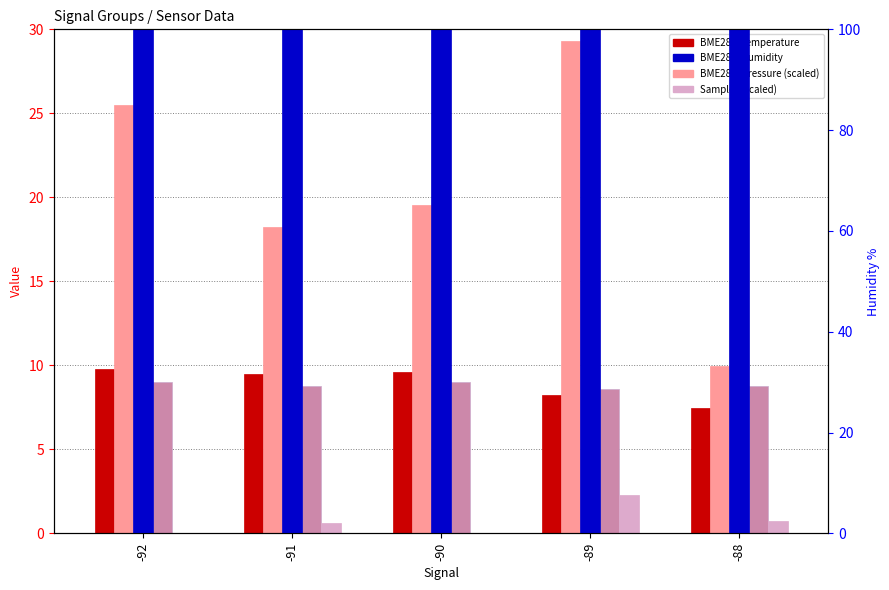

What is the average value of the BME280_temperature series?

8.9